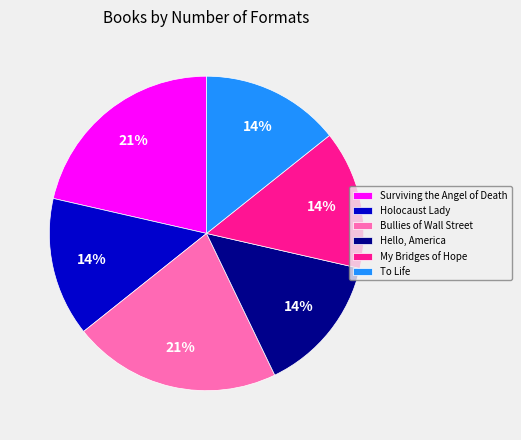

Which has a higher value, Bullies of Wall Street or Holocaust Lady?

Bullies of Wall Street